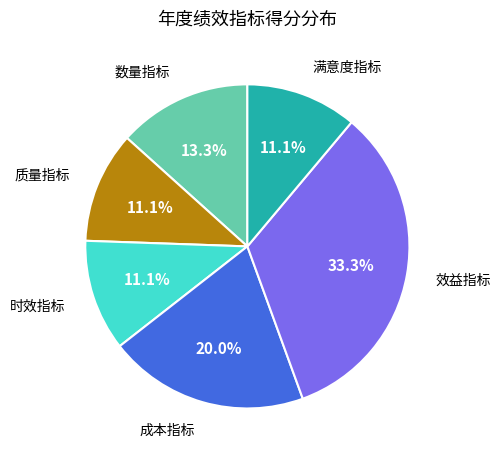

Does any single category account for the majority?

No